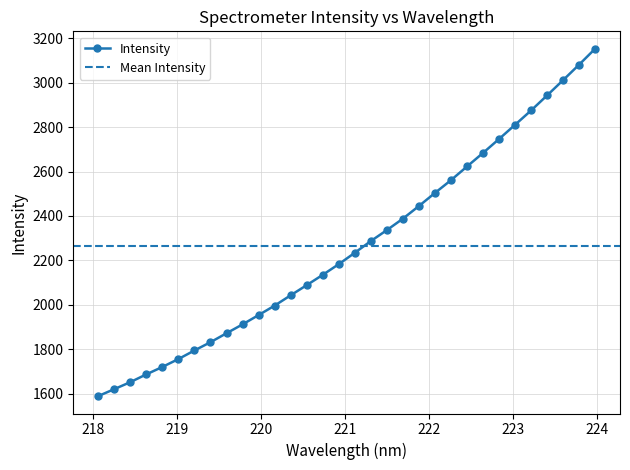

What is the approximate value at 222.0721?

2503.7